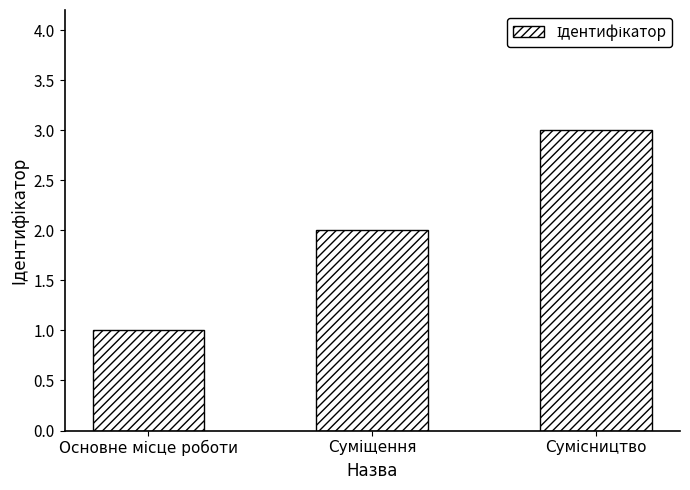

What is the smallest value displayed?

1